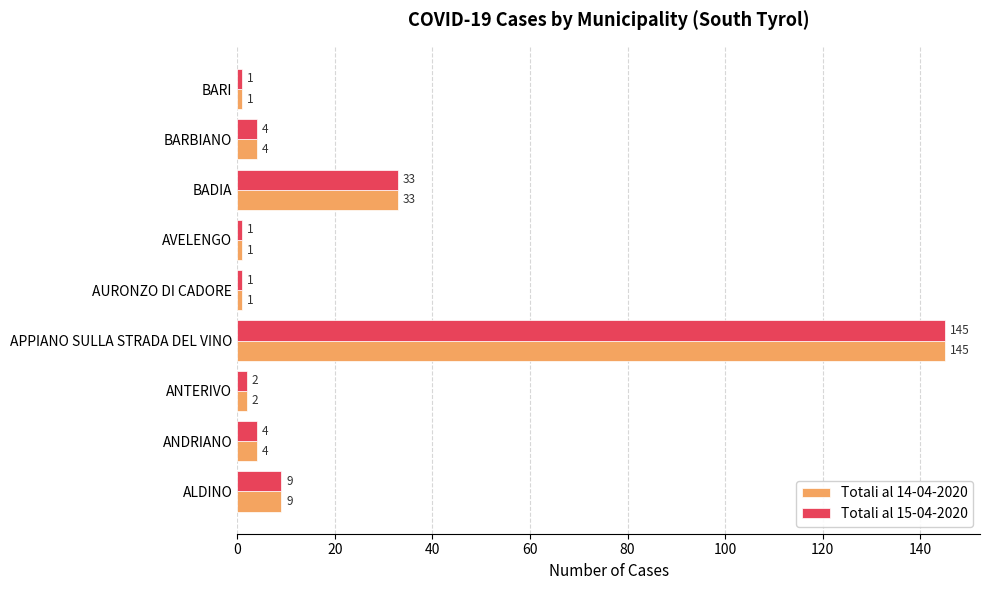

What is the sum of the Totali al 15-04-2020 values at BARBIANO and AVELENGO?

5